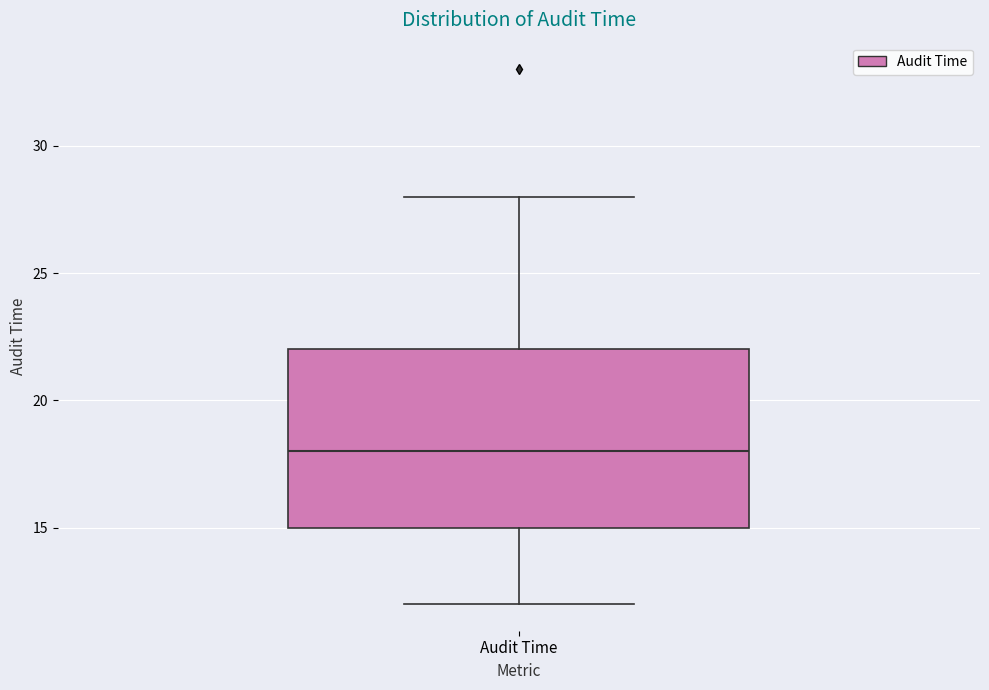

Read this box plot against the y-axis: the position of the median line, the range covered by the box, and the ends of both whiskers. The values are not printed on the chart, so give them approximately, as read against the axis.

median 18, box 15 to 22, whiskers 12 to 28